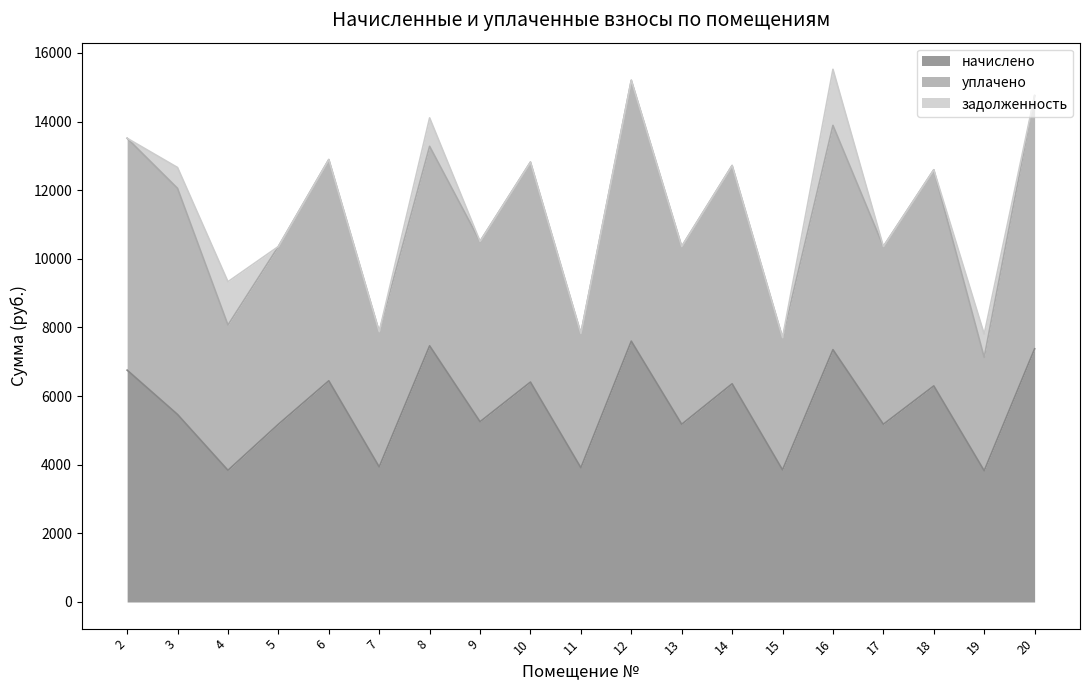

What is the average value of the задолженность series?

263.5